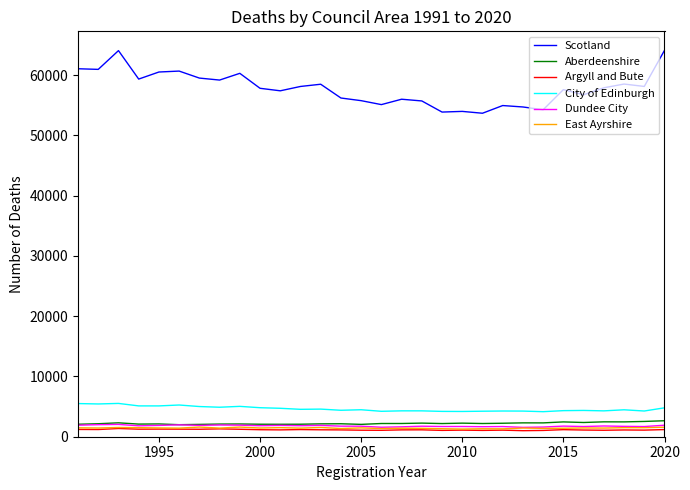

What are all the series names shown in the legend?

Scotland, Aberdeenshire, Argyll and Bute, City of Edinburgh, Dundee City, East Ayrshire